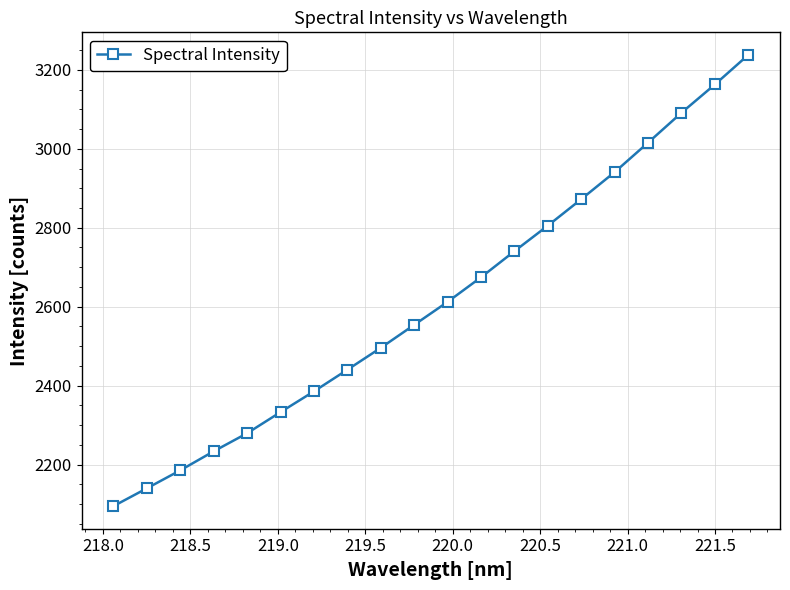

What is the value of the 19th point from the left?

3162.8